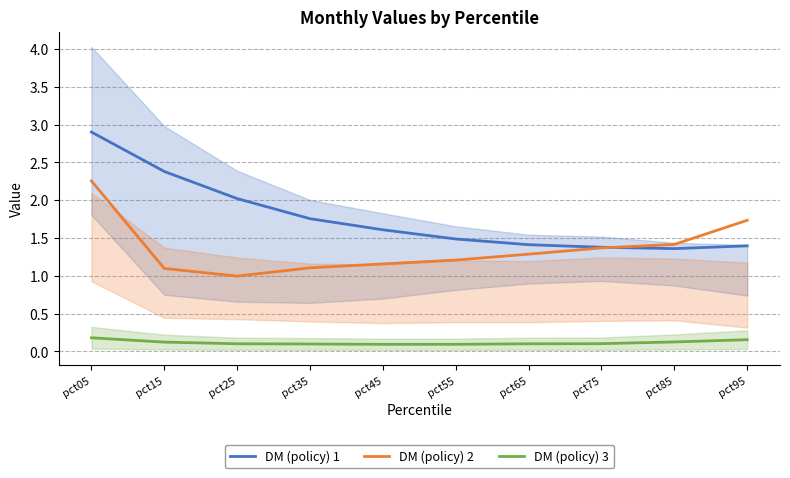

True or false: DM (policy) 3 and DM (policy) 1 cross at least once.

False